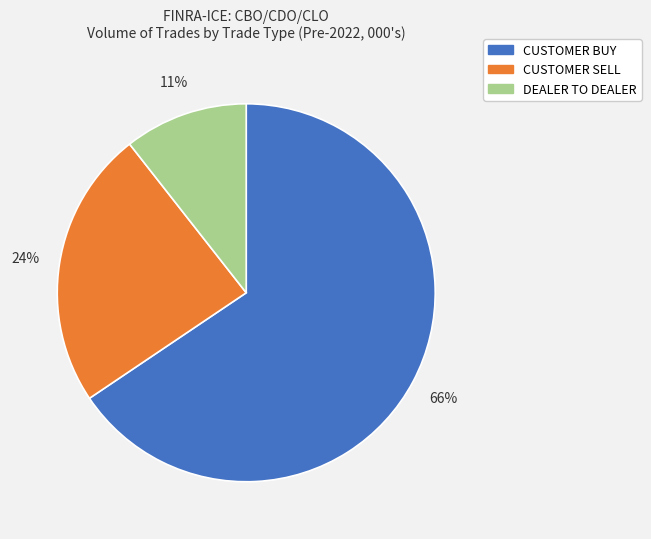

True or false: DEALER TO DEALER accounts for 11% of the total.

True